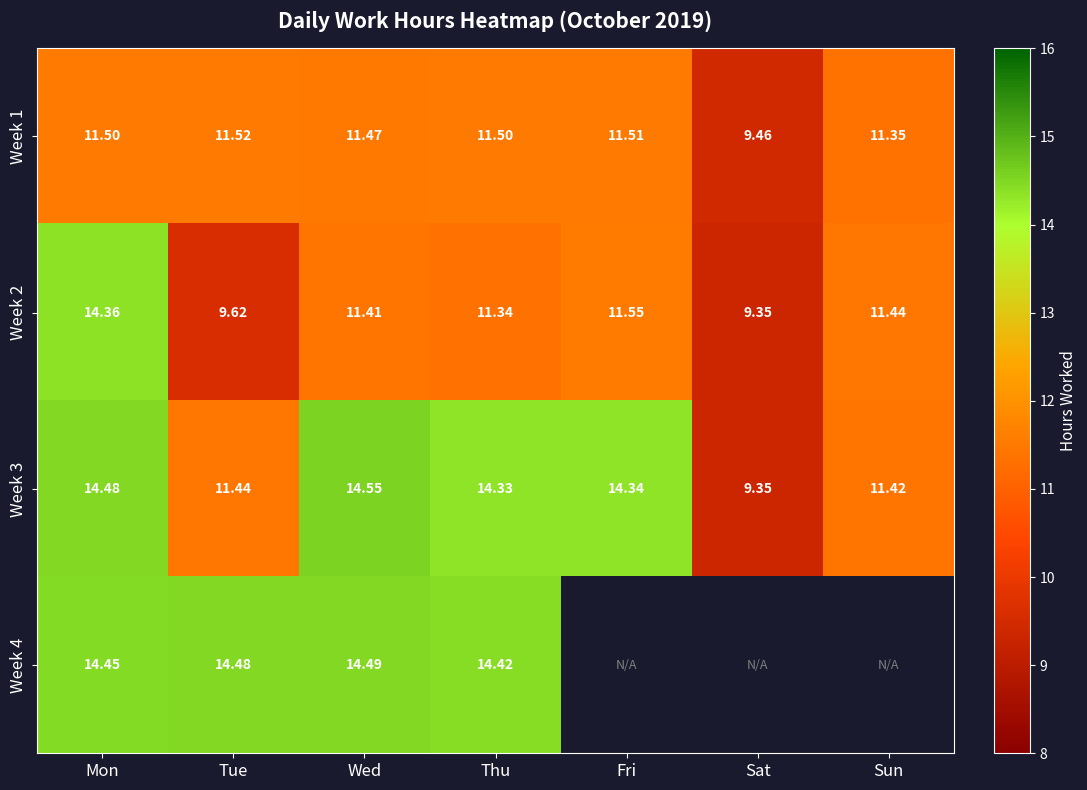

List the labels in order of Week 3 value, smallest first.

Sat, Sun, Tue, Thu, Fri, Mon, Wed